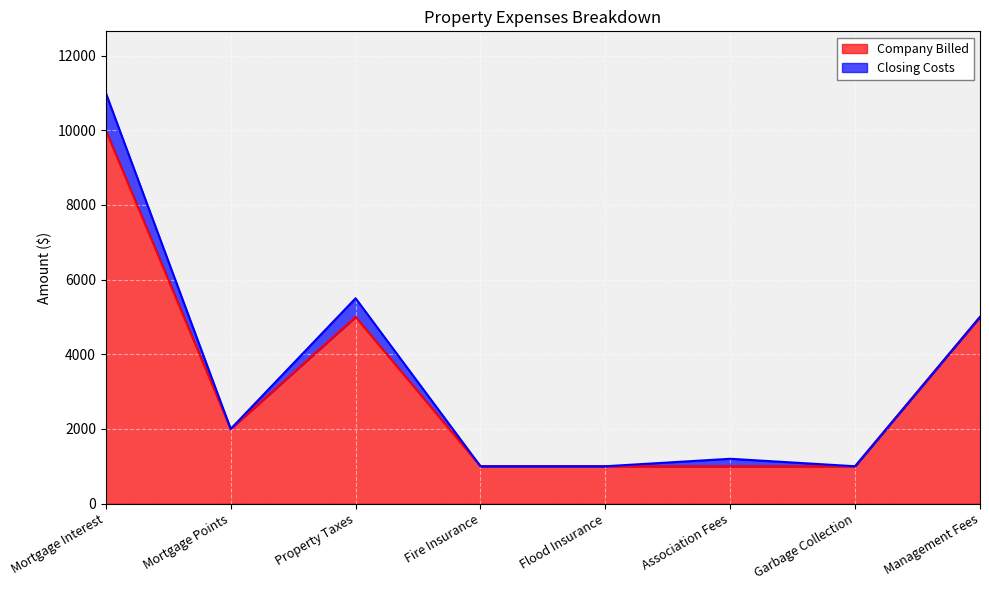

What is the average value?

3250